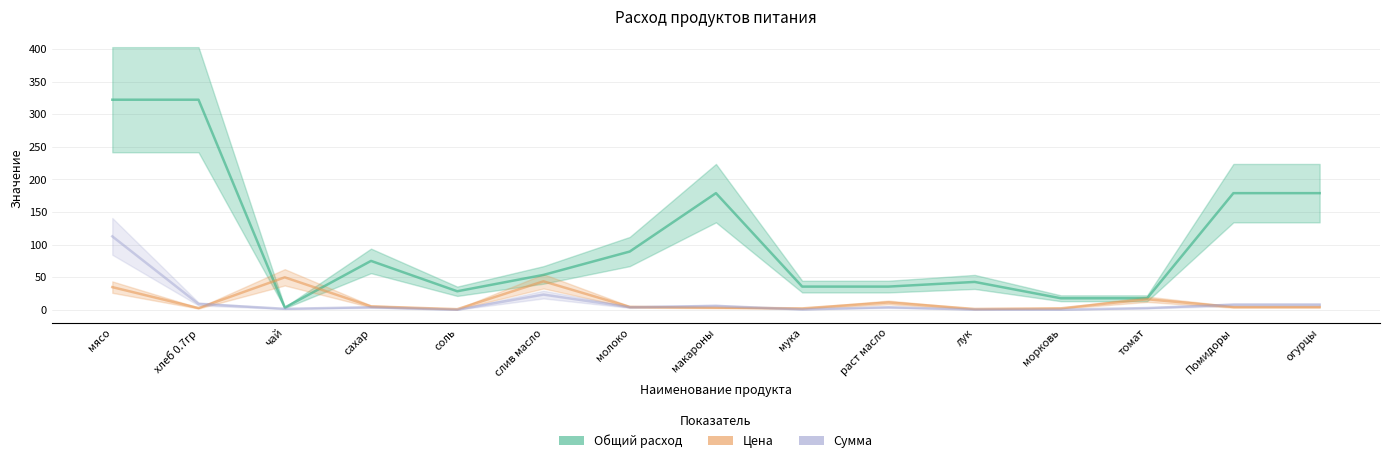

How many series are shown in this chart?

3